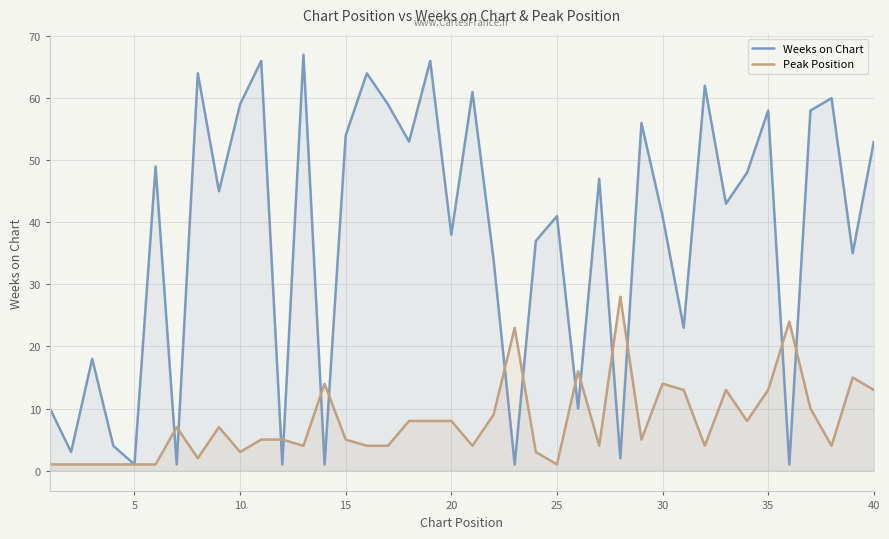

What is the lowest value of the Peak Position series?

1